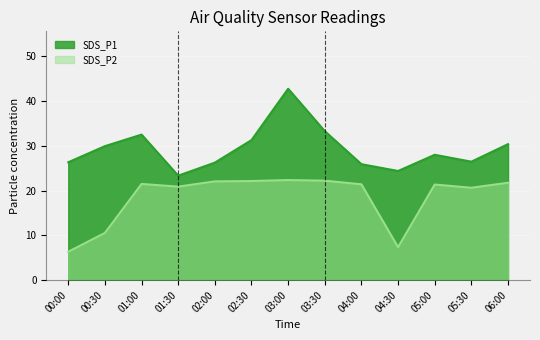

Rank the categories by SDS_P1 value from highest to lowest.

03:00, 03:30, 01:00, 02:30, 06:00, 00:30, 05:00, 05:30, 00:00, 02:00, 04:00, 04:30, 01:30